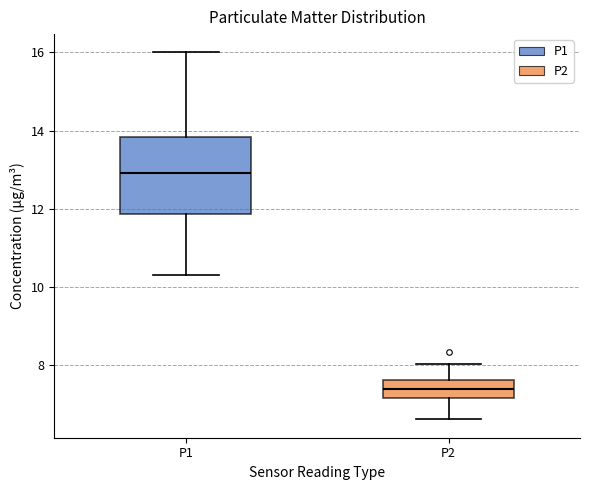

Where is the upper edge of the box for P2 on the y-axis? The values are not printed on the chart, so give them approximately, as read against the axis.

7.6